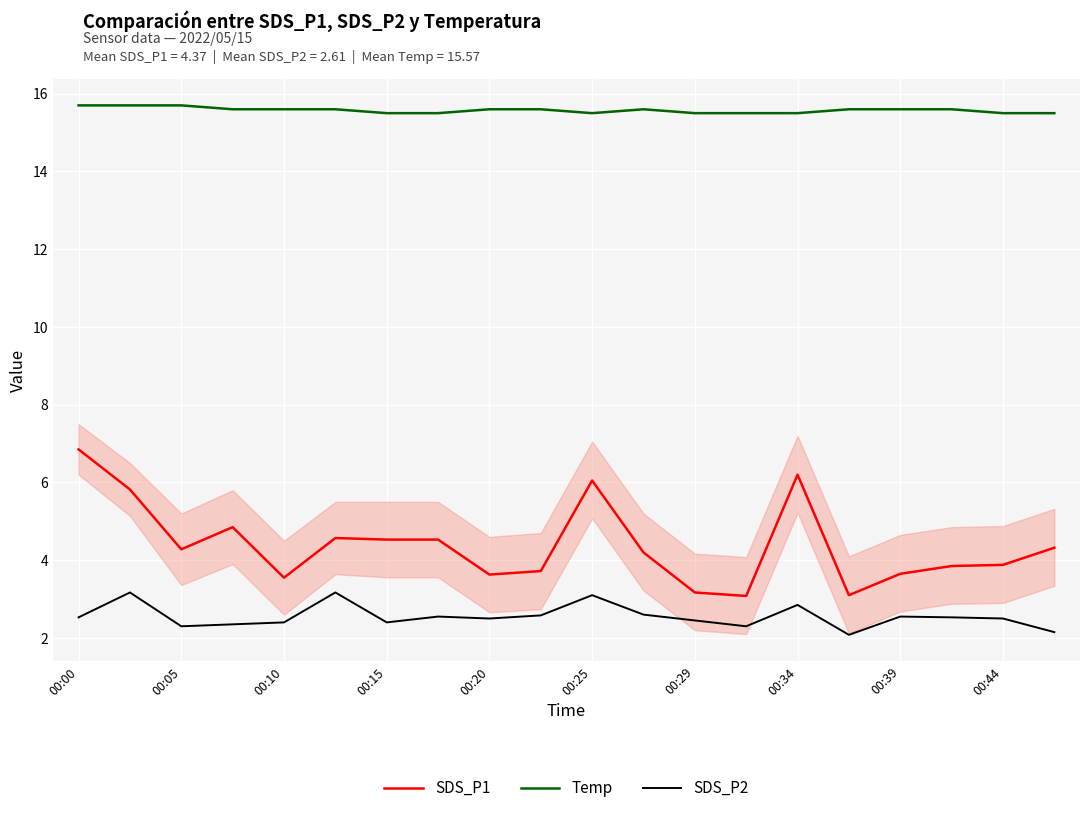

What is the maximum value for Temp?

15.7